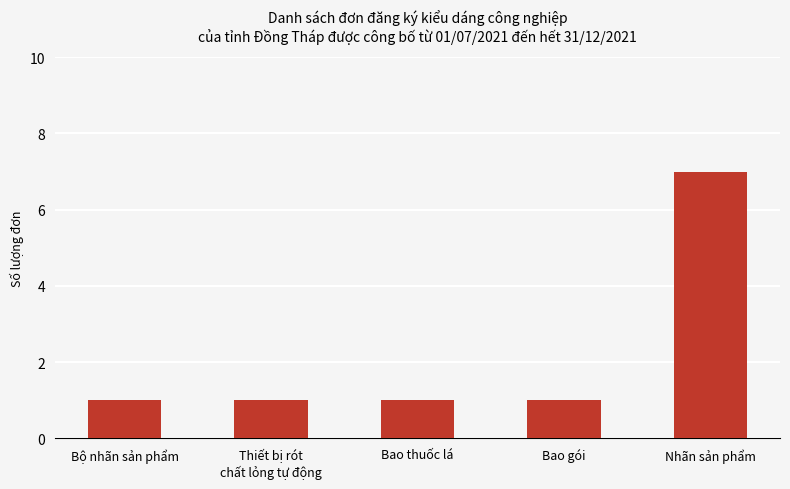

Reading right to left, extract all data points from this chart.

Nhãn sản phẩm=7	Bao gói=1	Bao thuốc lá=1	Thiết bị rót
chất lỏng tự động=1	Bộ nhãn sản phẩm=1